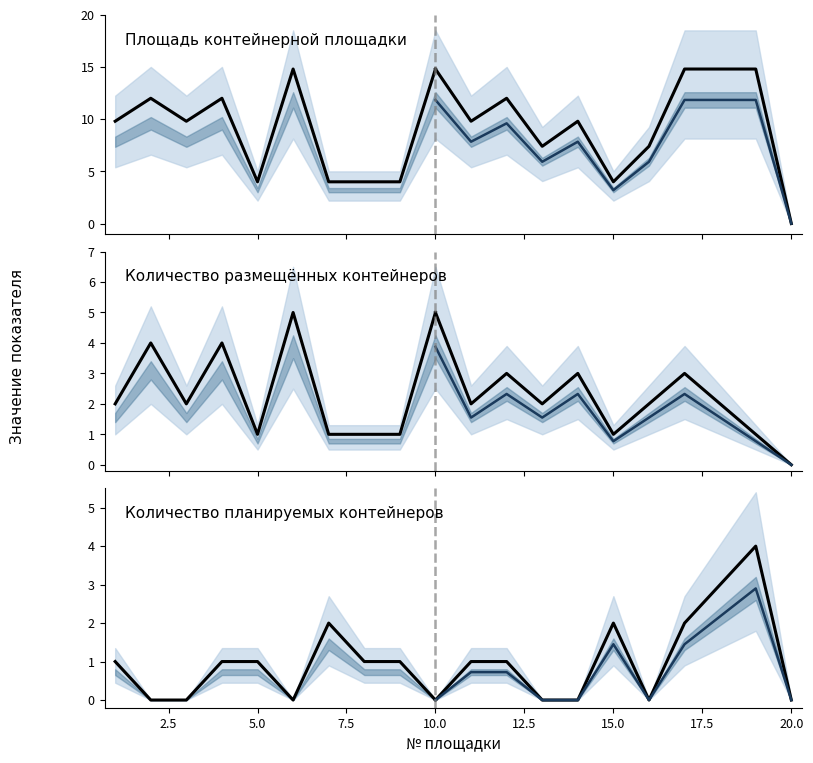

Between 15.0 and 22.5, which is larger?

22.5